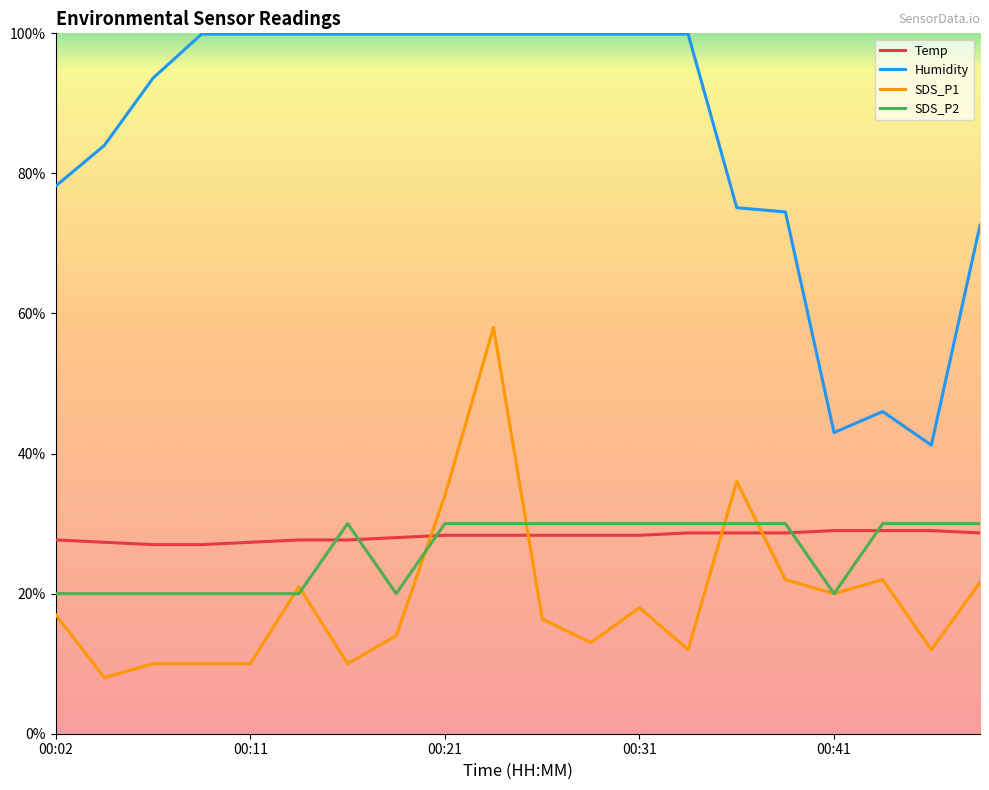

True or false: SDS_P1 and Temp intersect in this chart.

True